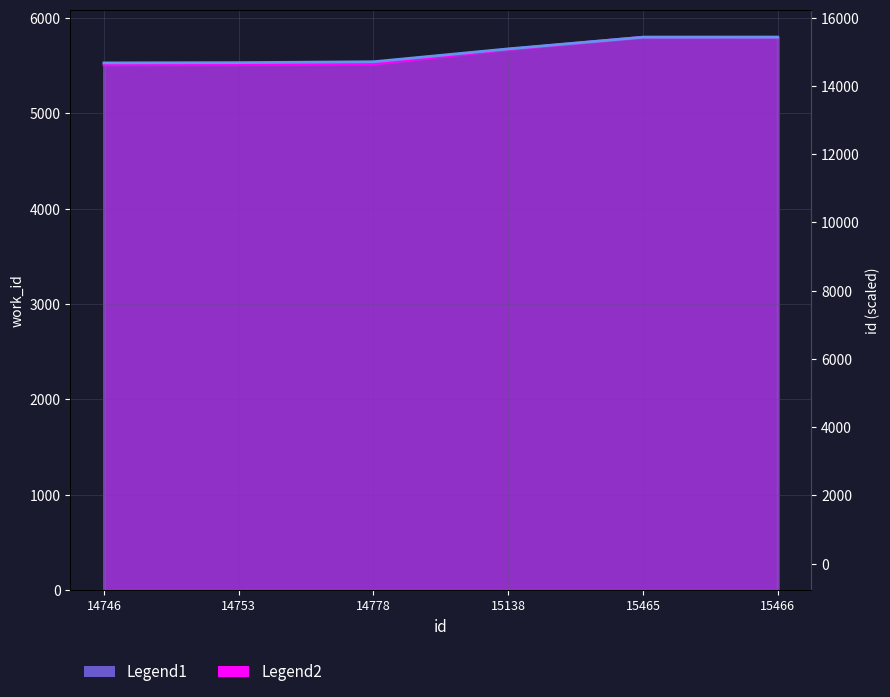

True or false: work_id has more than 0 interior local peaks.

False